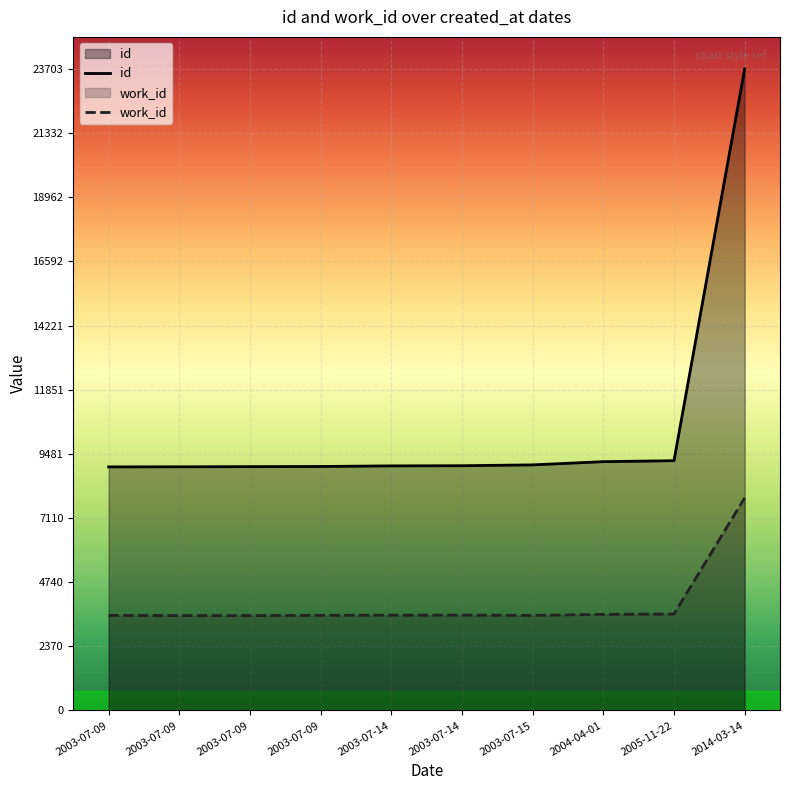

True or false: id has more than 0 points higher than both neighbors.

False